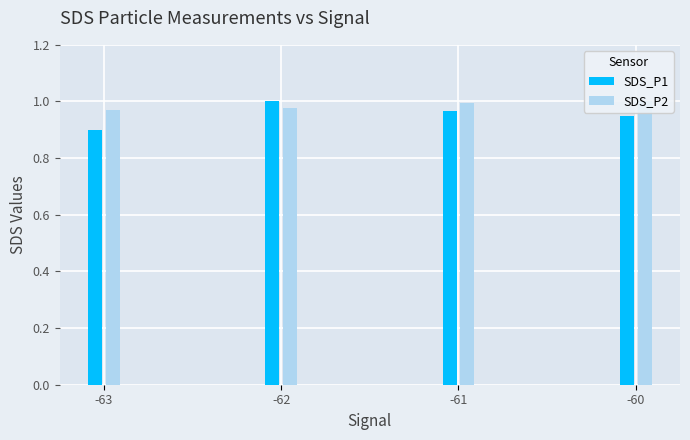

Between -63 and -60, which series saw the biggest shift?

SDS_P1